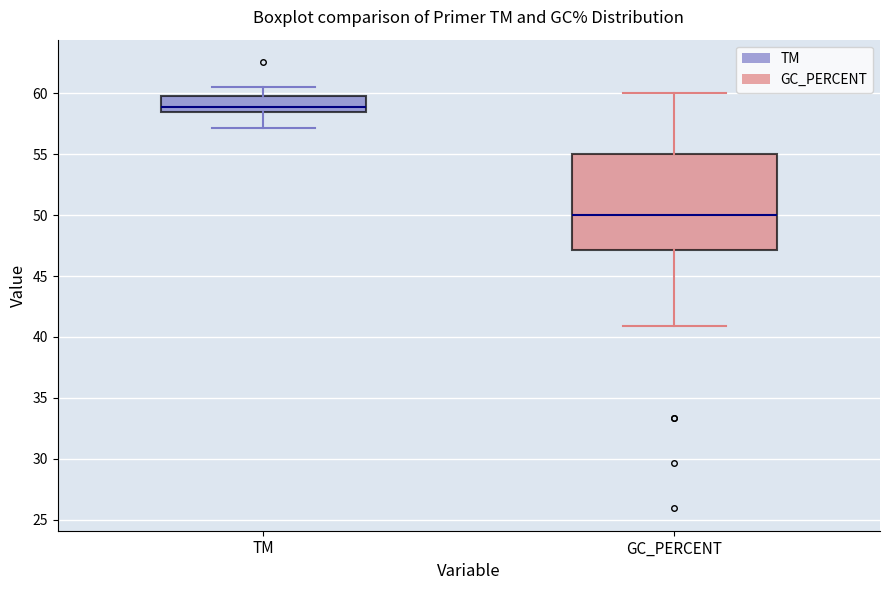

Reading left to right, transcribe this box plot: for each box, give where its median line is, the range the box spans, and where its two whiskers end, as read against the y-axis. The values are not printed on the chart, so give them approximately, as read against the axis.

TM: median 59.0, box 58.5 to 60.0, whiskers 57.0 to 60.5
GC_PERCENT: median 50.0, box 47.0 to 55.0, whiskers 41.0 to 60.0